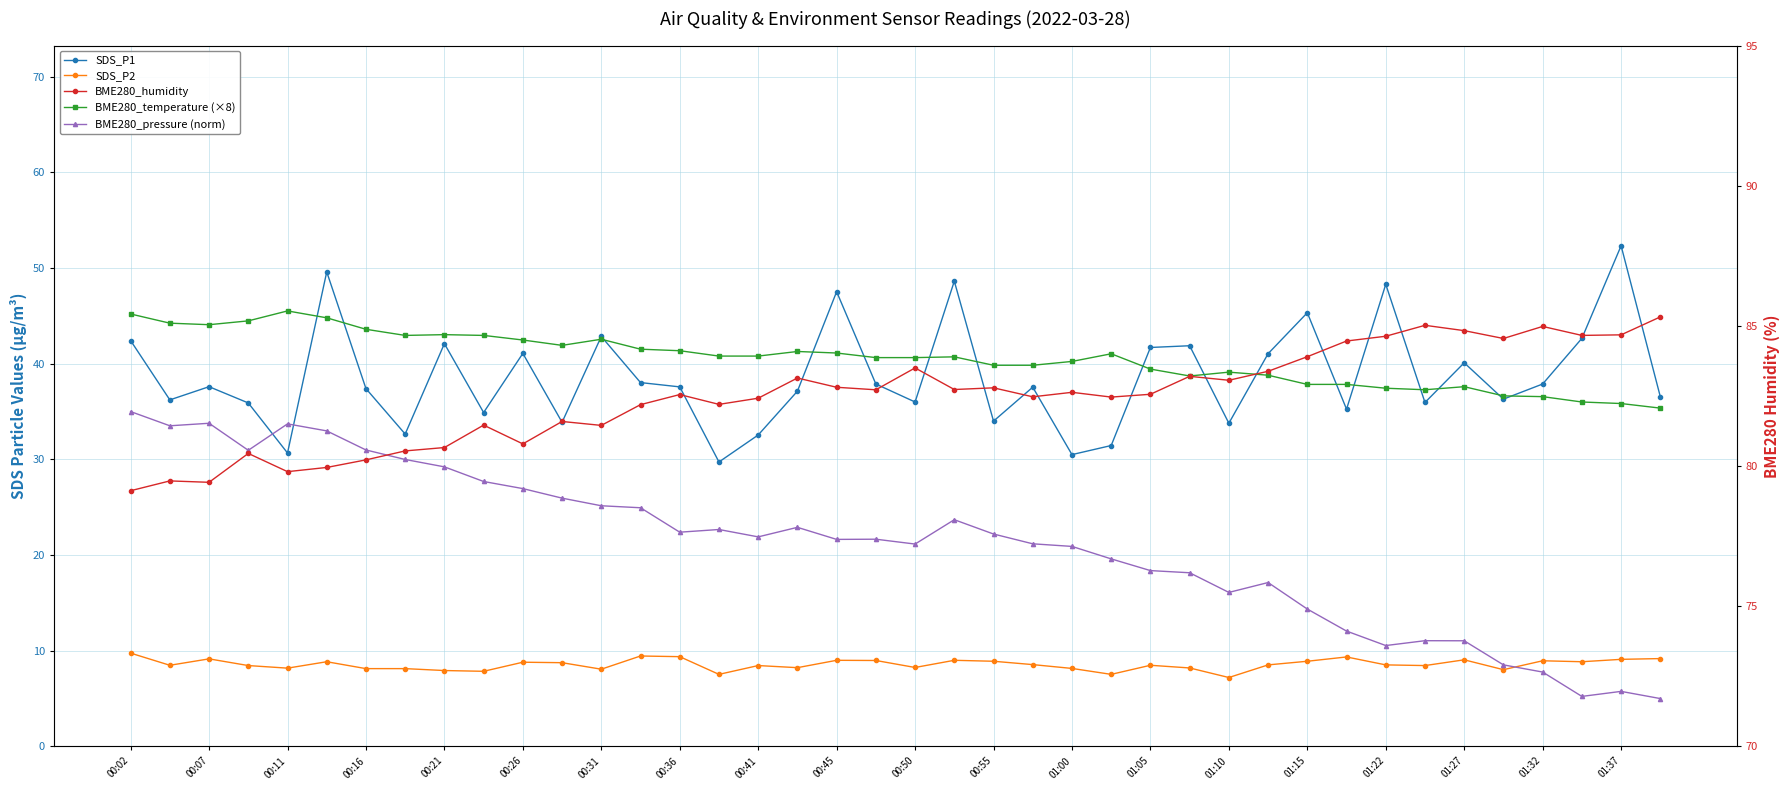

How many values in the BME280_temperature (×8) series are below 40?

16